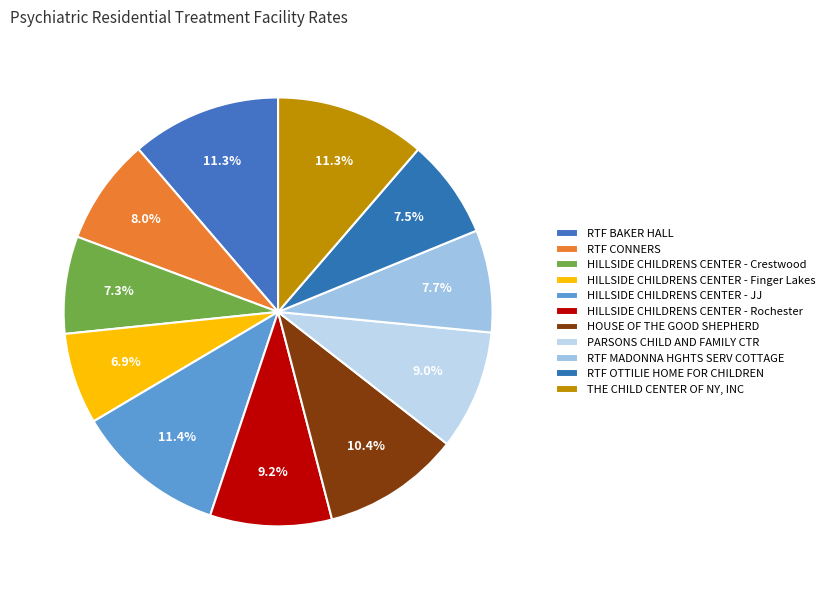

How many slices are in this pie chart?

11